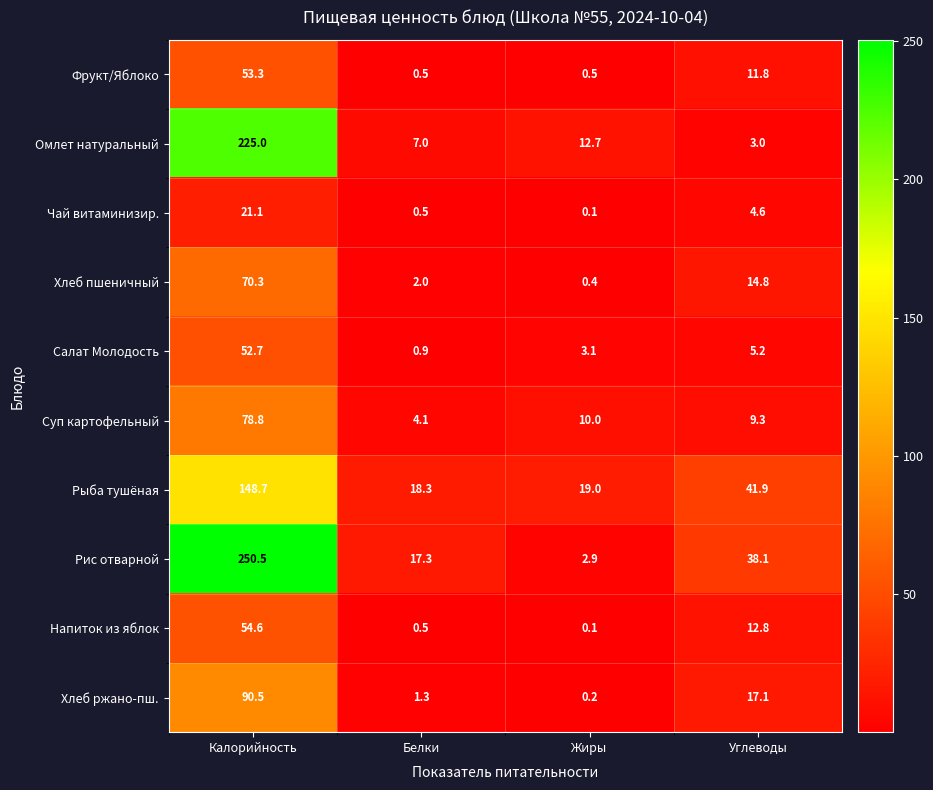

List the labels in order of Рыба тушёная value, smallest first.

Белки, Жиры, Углеводы, Калорийность